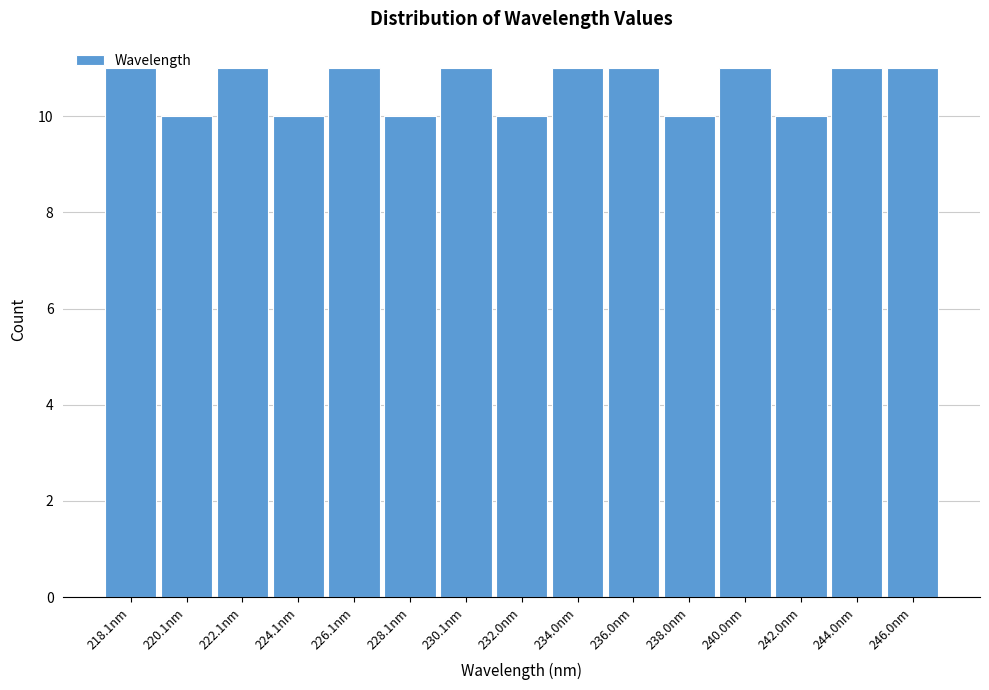

What is the maximum value shown in the chart?

11